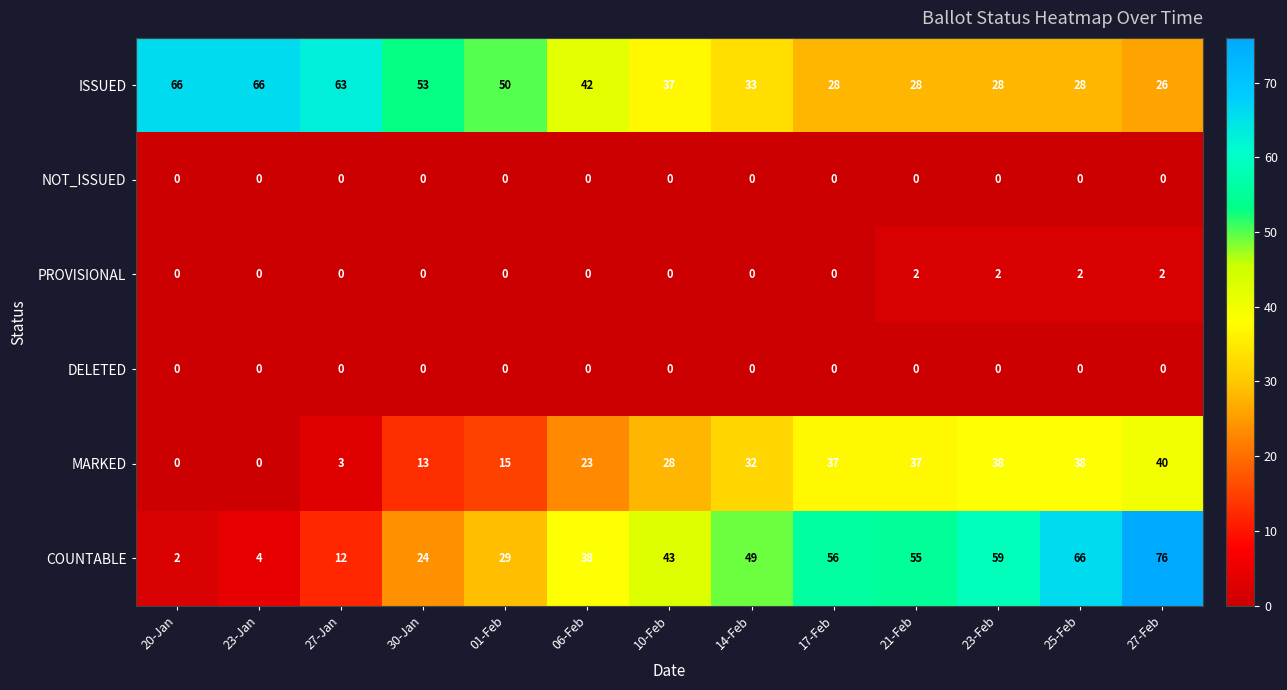

At which category is the sum across all series the highest?

27-Feb